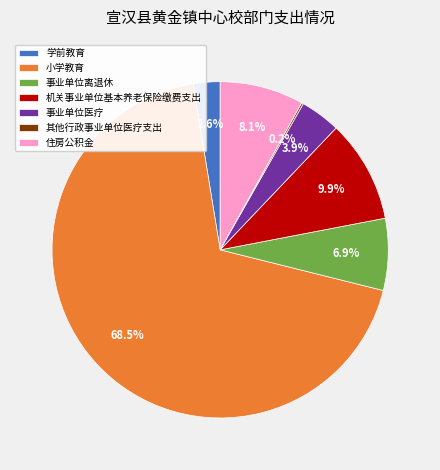

True or false: 住房公积金 accounts for 8% of the total.

True